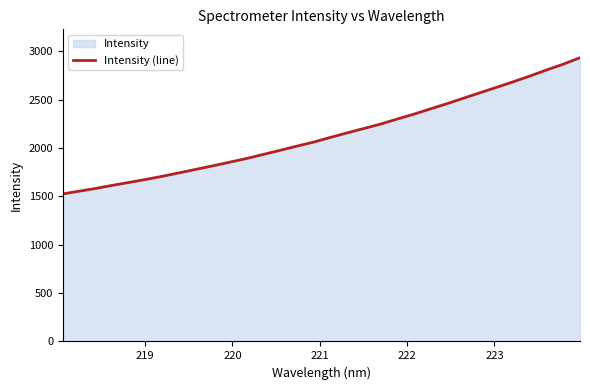

Reading left to right, list all the values displayed in this chart.

1524.8	1553.7	1582.3	1614.4	1644.6	1675.6	1708.4	1743.6	1779.7	1815.4	1853.1	1890.9	1932.6	1974.8	2017.7	2059.3	2107.4	2153.9	2199.3	2244.6	2296.7	2347.2	2401.9	2456.2	2513.1	2570.4	2626.2	2683.8	2743.2	2805.9	2865.7	2932.2